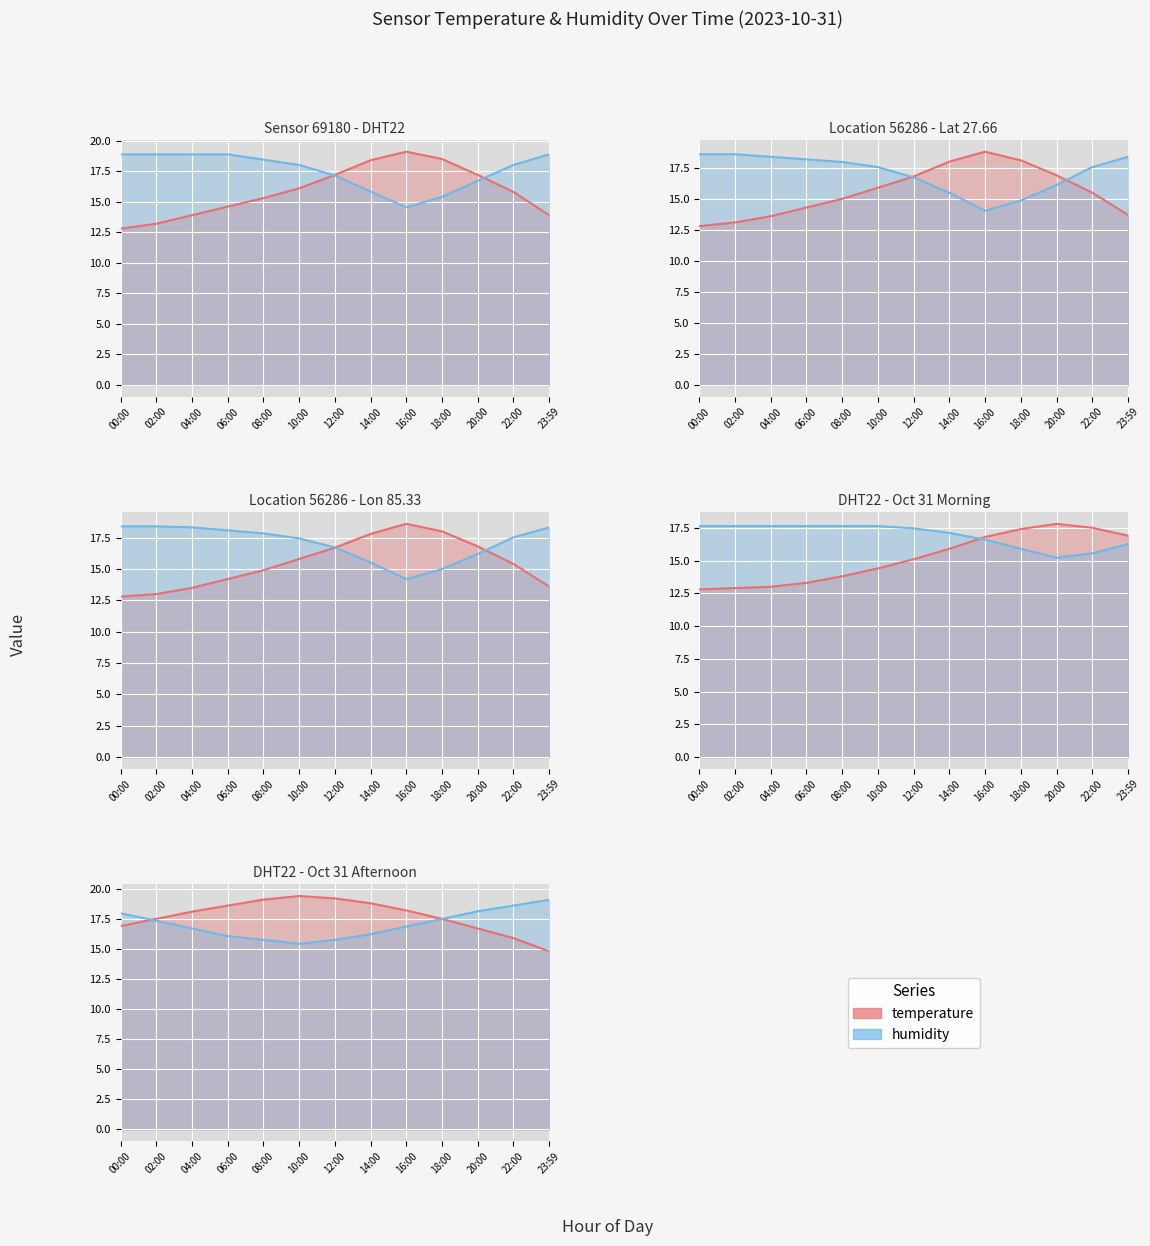

What is the total value across all series at 20:00?

33.9